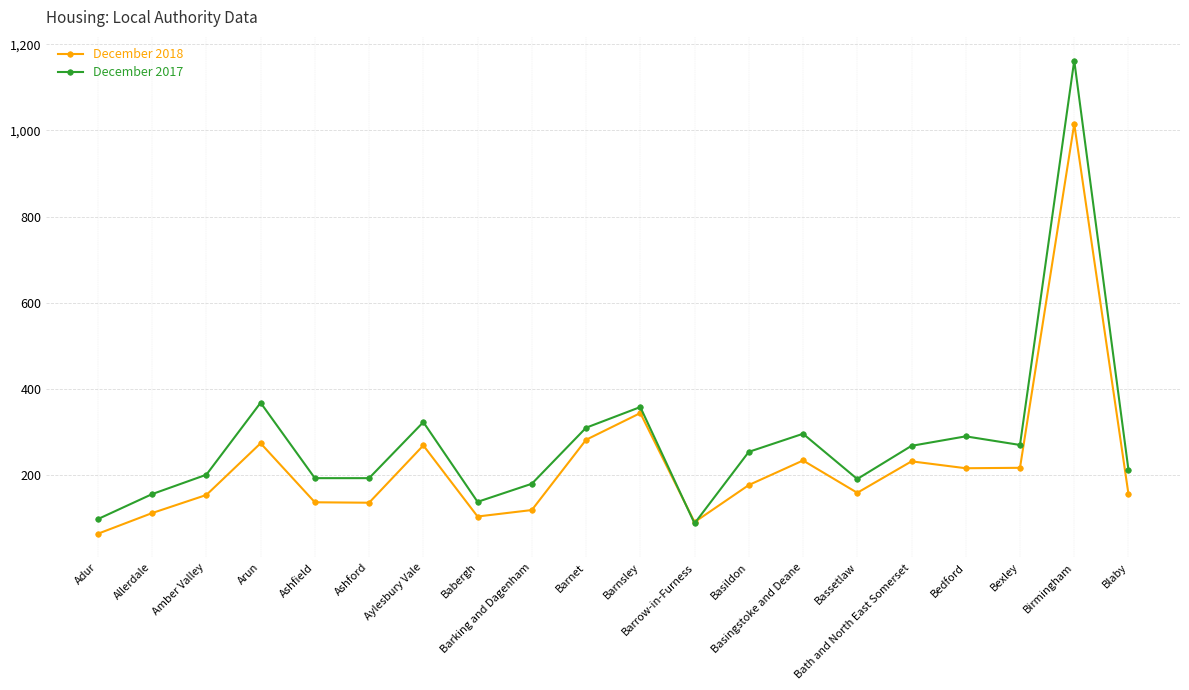

What is the value of the December 2017 point at the 14th from the left?

296